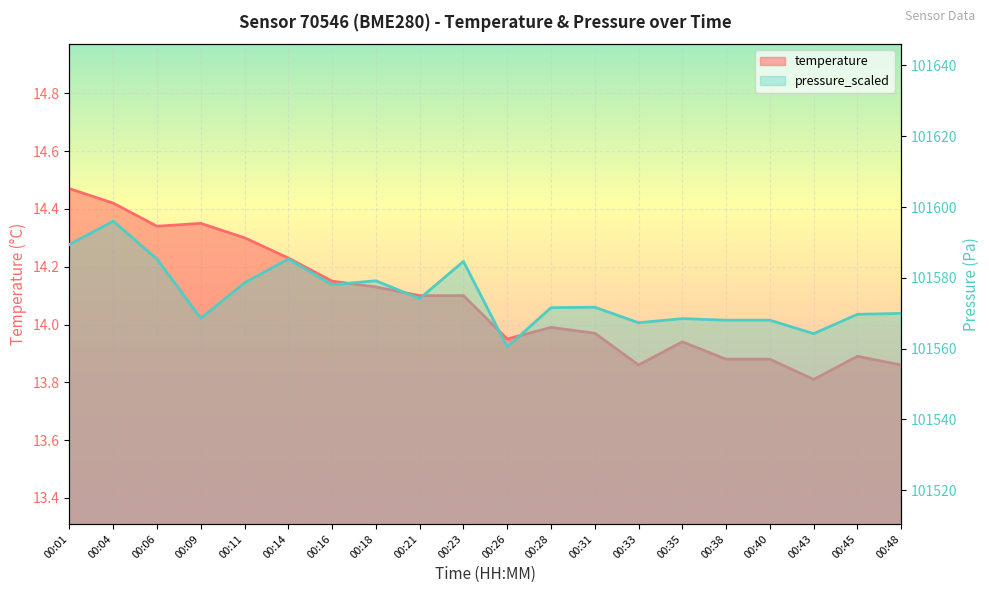

What is the difference between the maximum and minimum values in the pressure_scaled series?

35.5